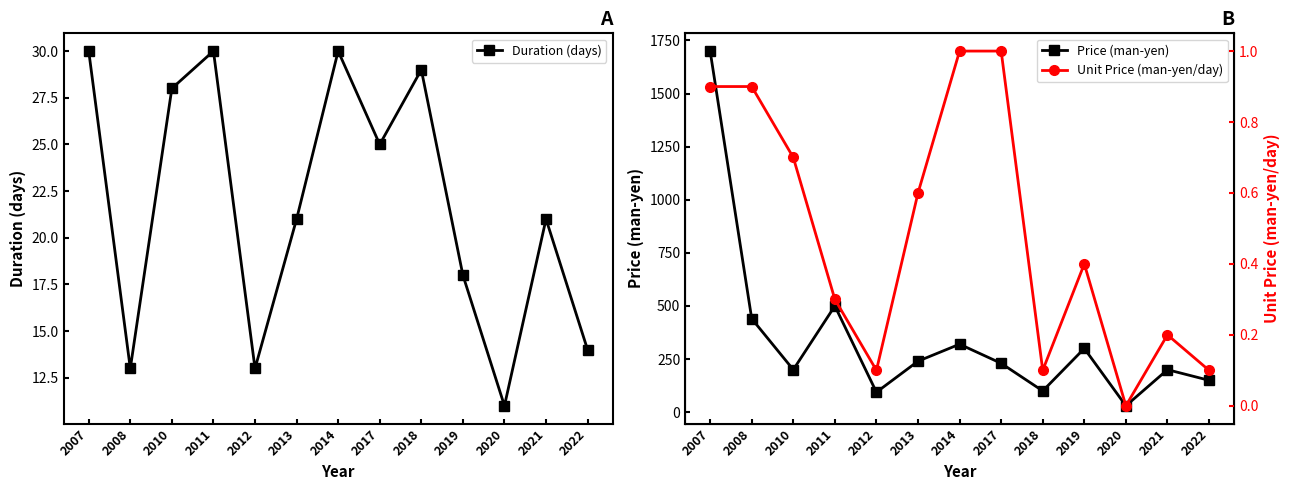

Which category has the lowest value in the Duration (days) series?

2020